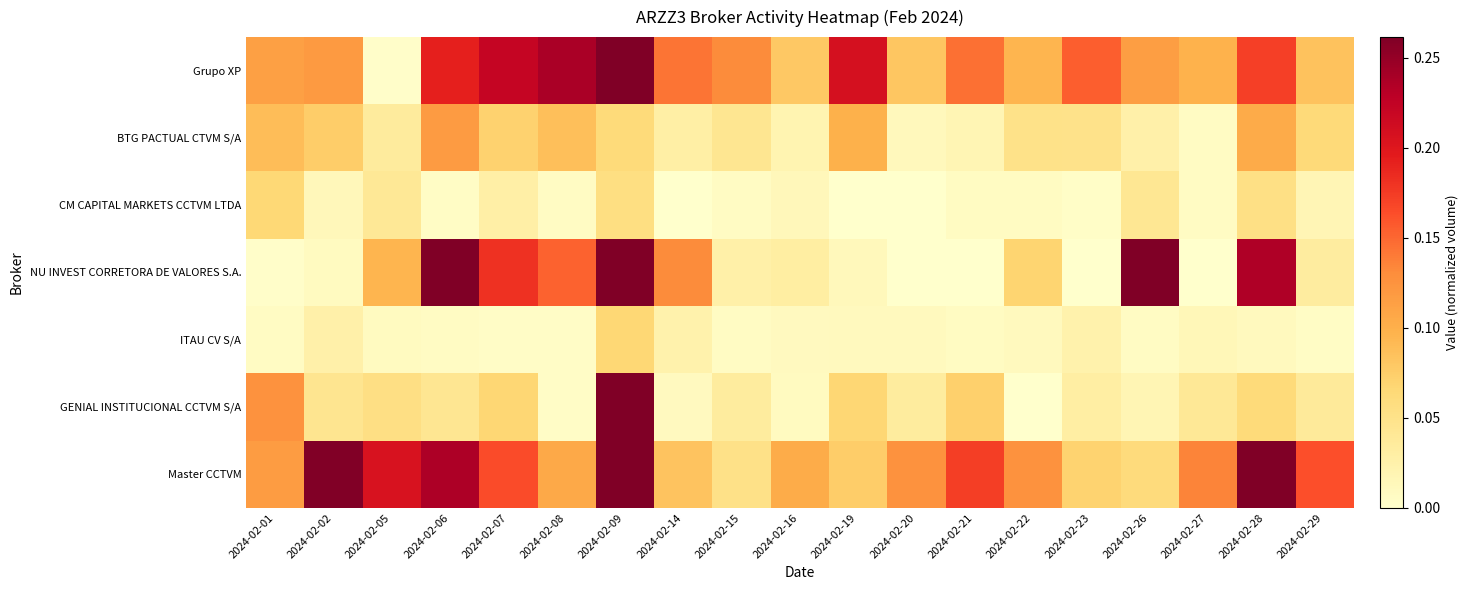

Between 2024-02-19 and 2024-02-26, which is larger?

2024-02-19